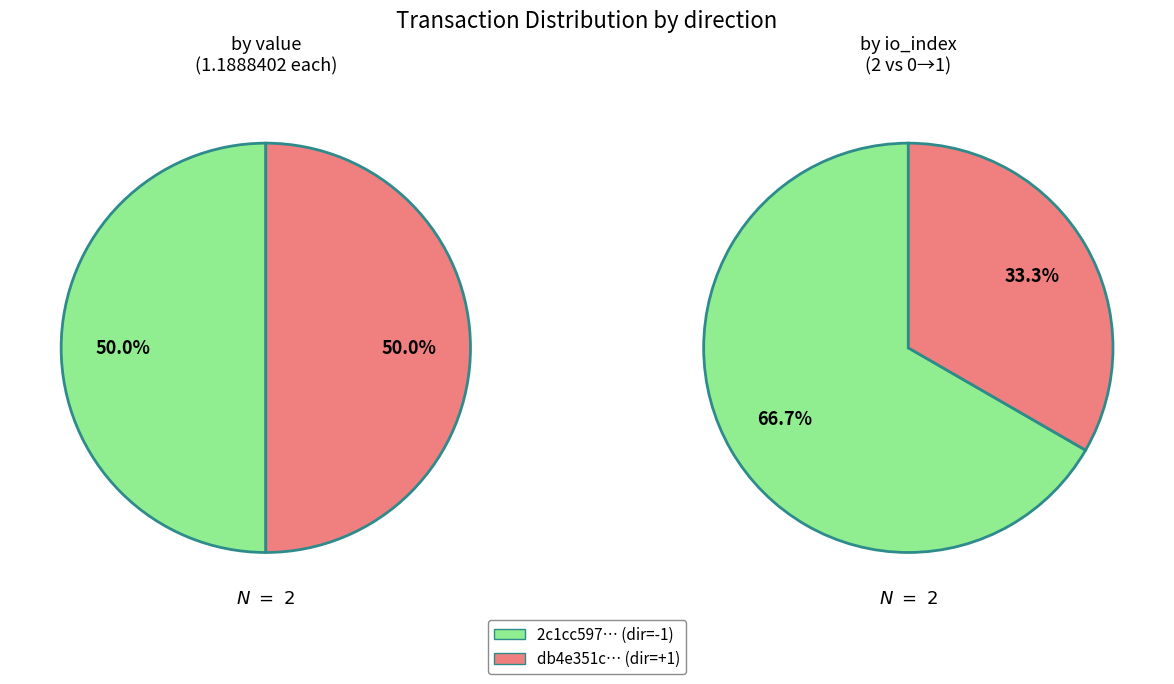

How many segments does this pie chart have?

2